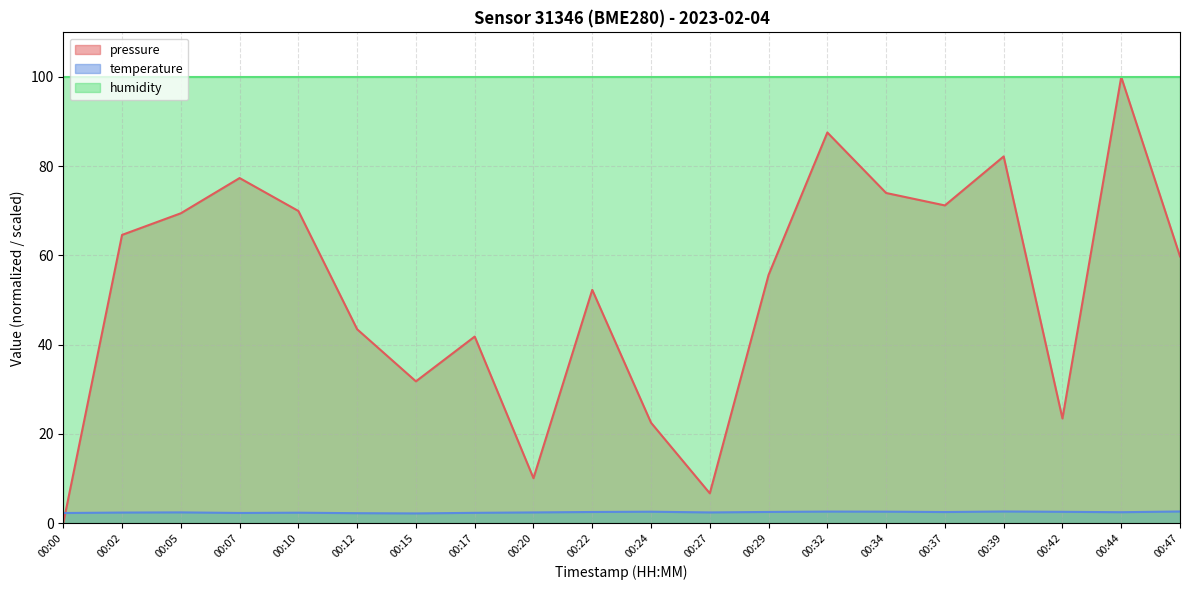

Which category has the lowest value in the pressure series?

00:00